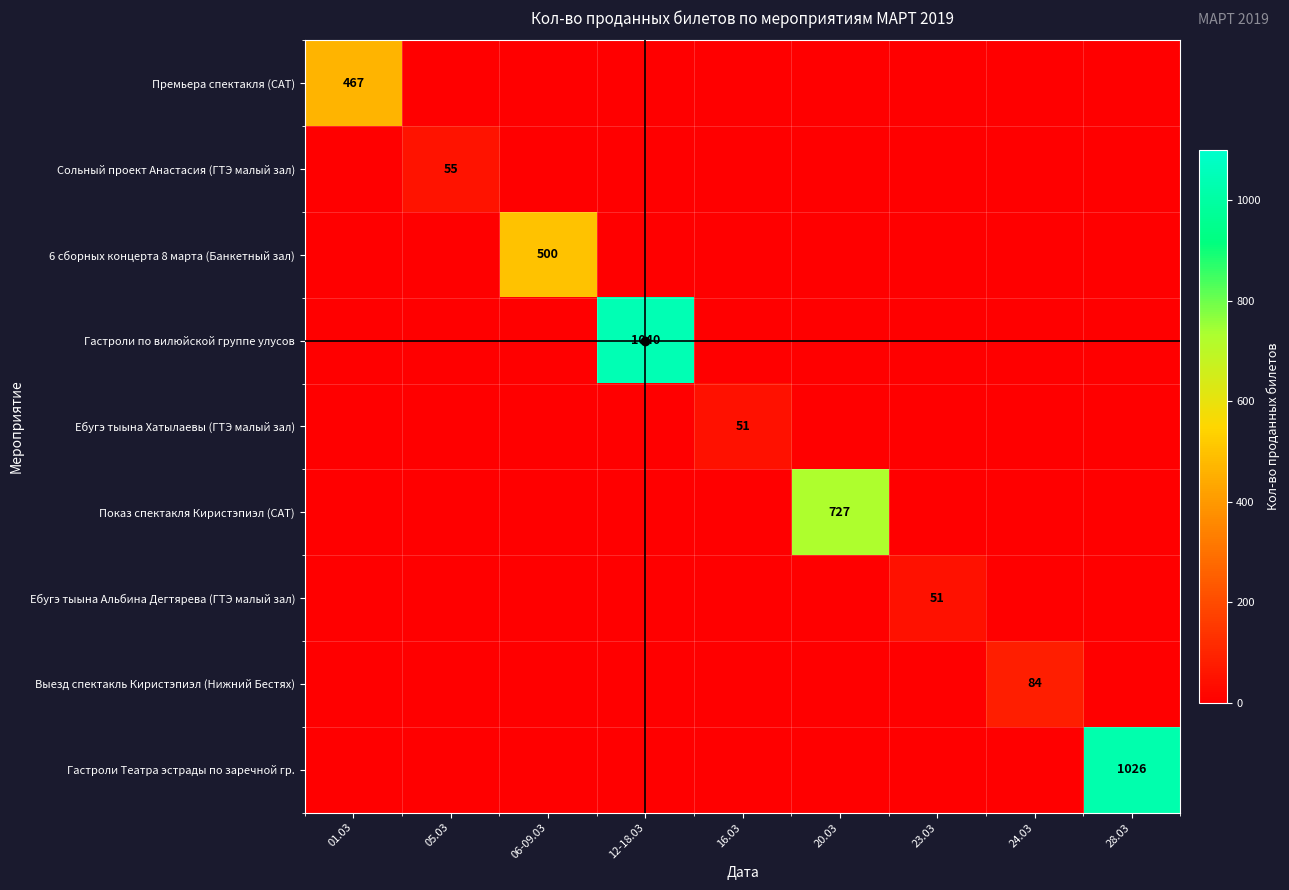

The value of Выезд спектакль Киристэпиэл (Нижний Бестях) at 24.03 is 42. True or false?

False